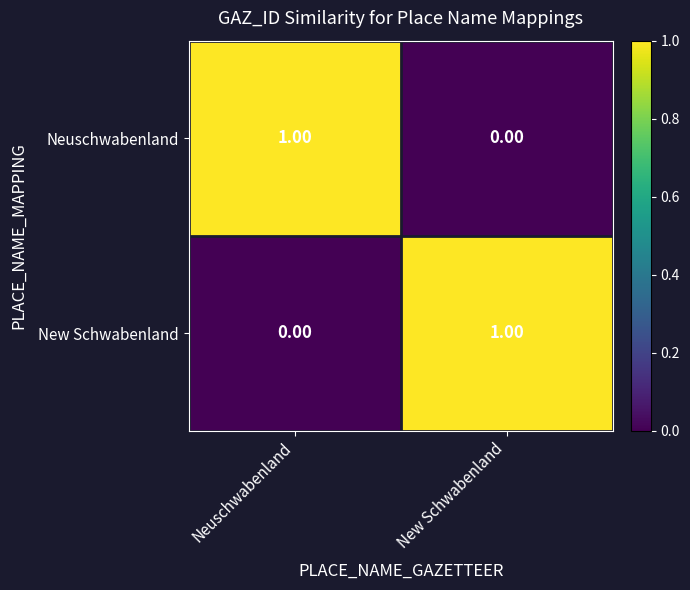

At which label is New Schwabenland closest to 0?

Neuschwabenland